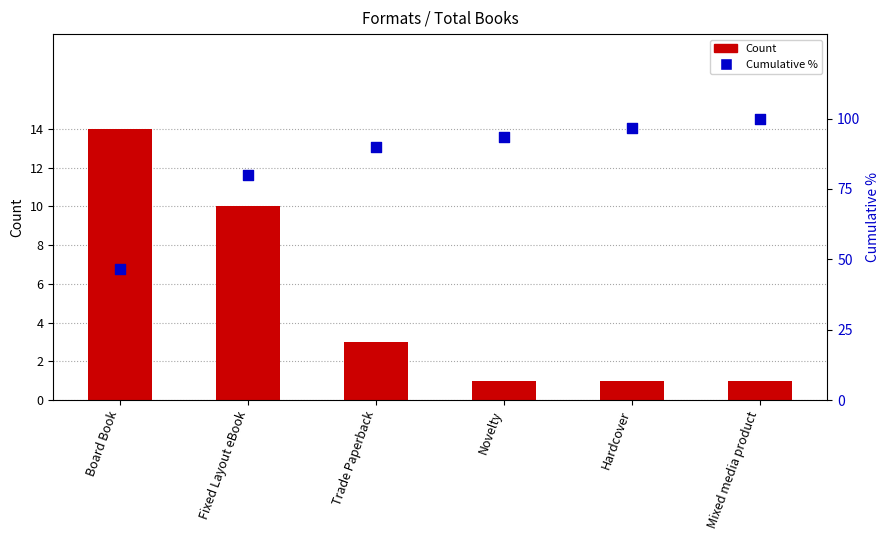

Which series has the widest spread of Y values?

Cumulative %